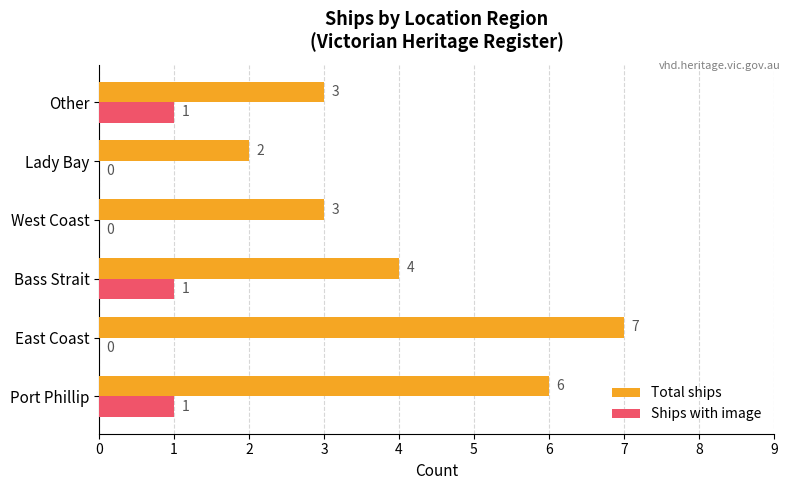

Which series changed the most between Port Phillip and Other?

Total ships